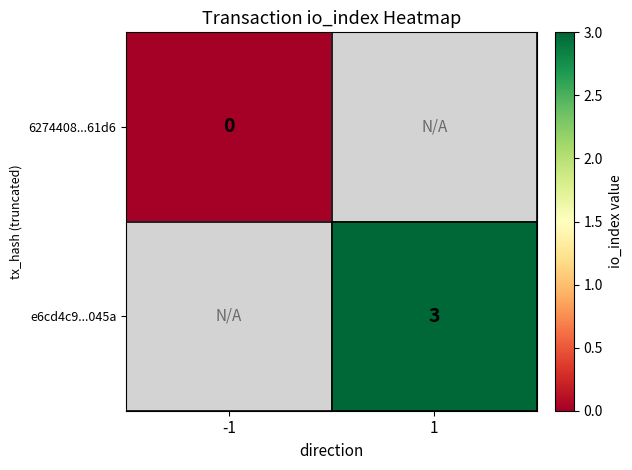

Is it true that e6cd4c9...045a equals 5 at 1?

False